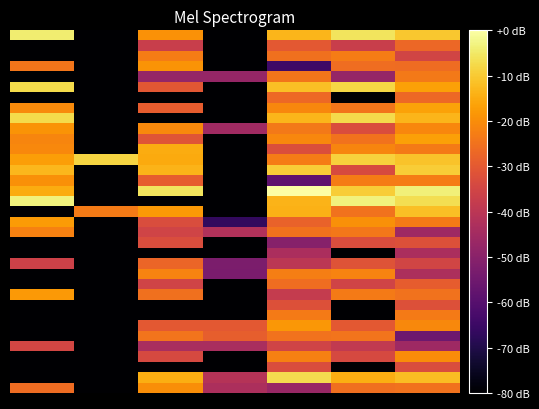

What is the minimum value shown in the chart?

-80.0